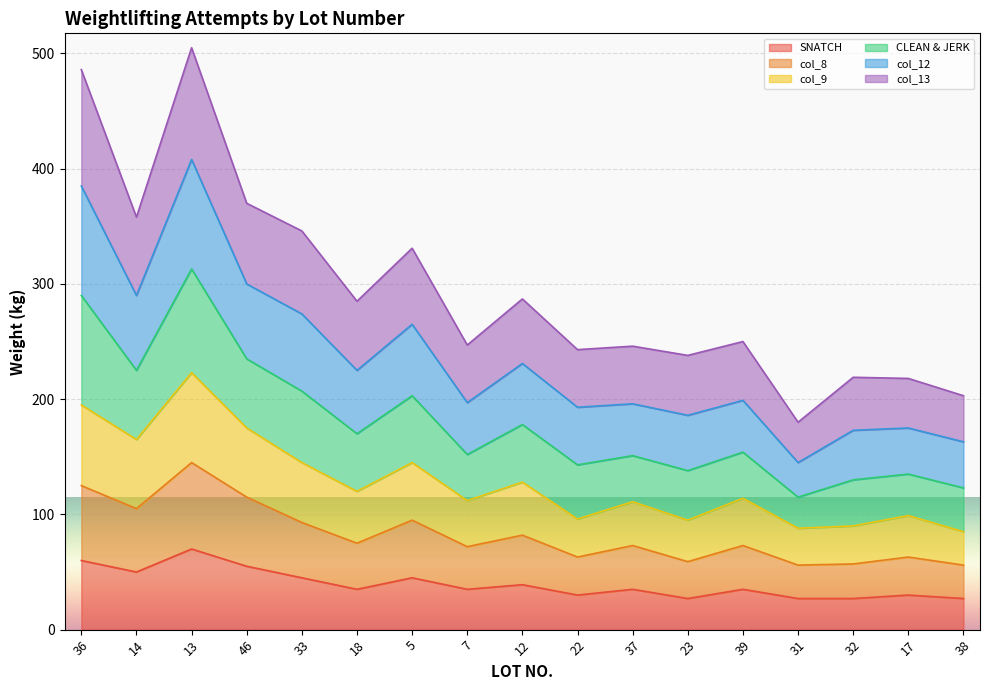

Does the chart display data point markers on the line(s)?

No